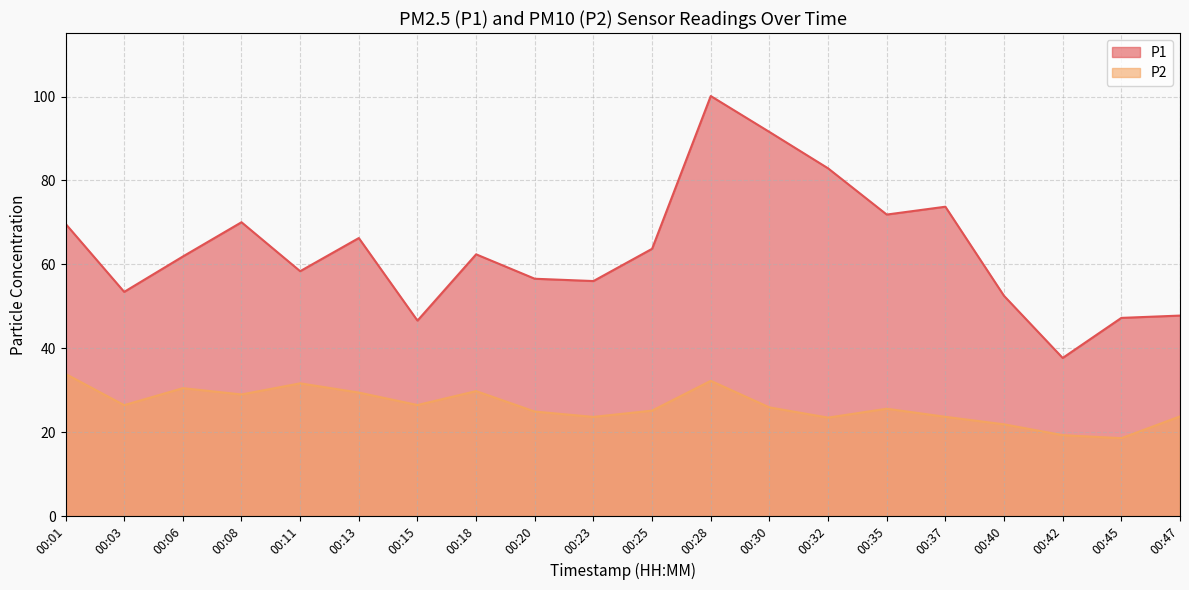

True or false: P1 and P2 intersect in this chart.

False